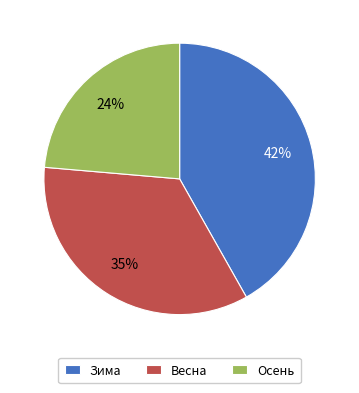

Count the number of slices in the pie.

3